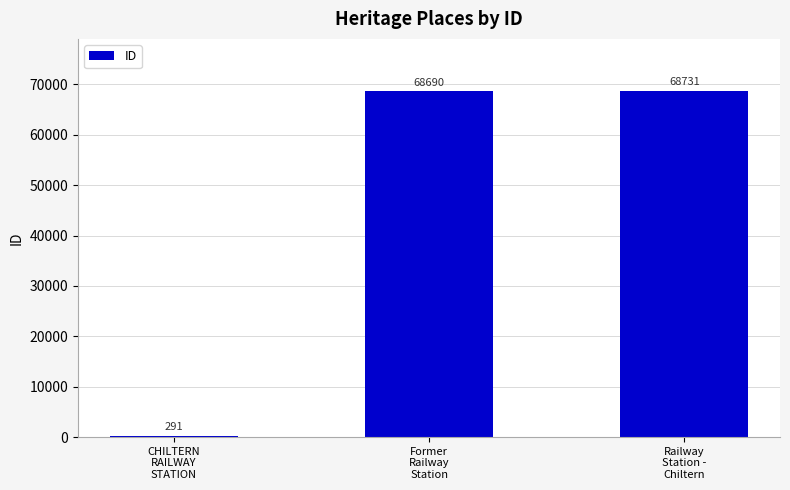

Which has a higher value, Railway
Station -
Chiltern or CHILTERN
RAILWAY
STATION?

Railway
Station -
Chiltern